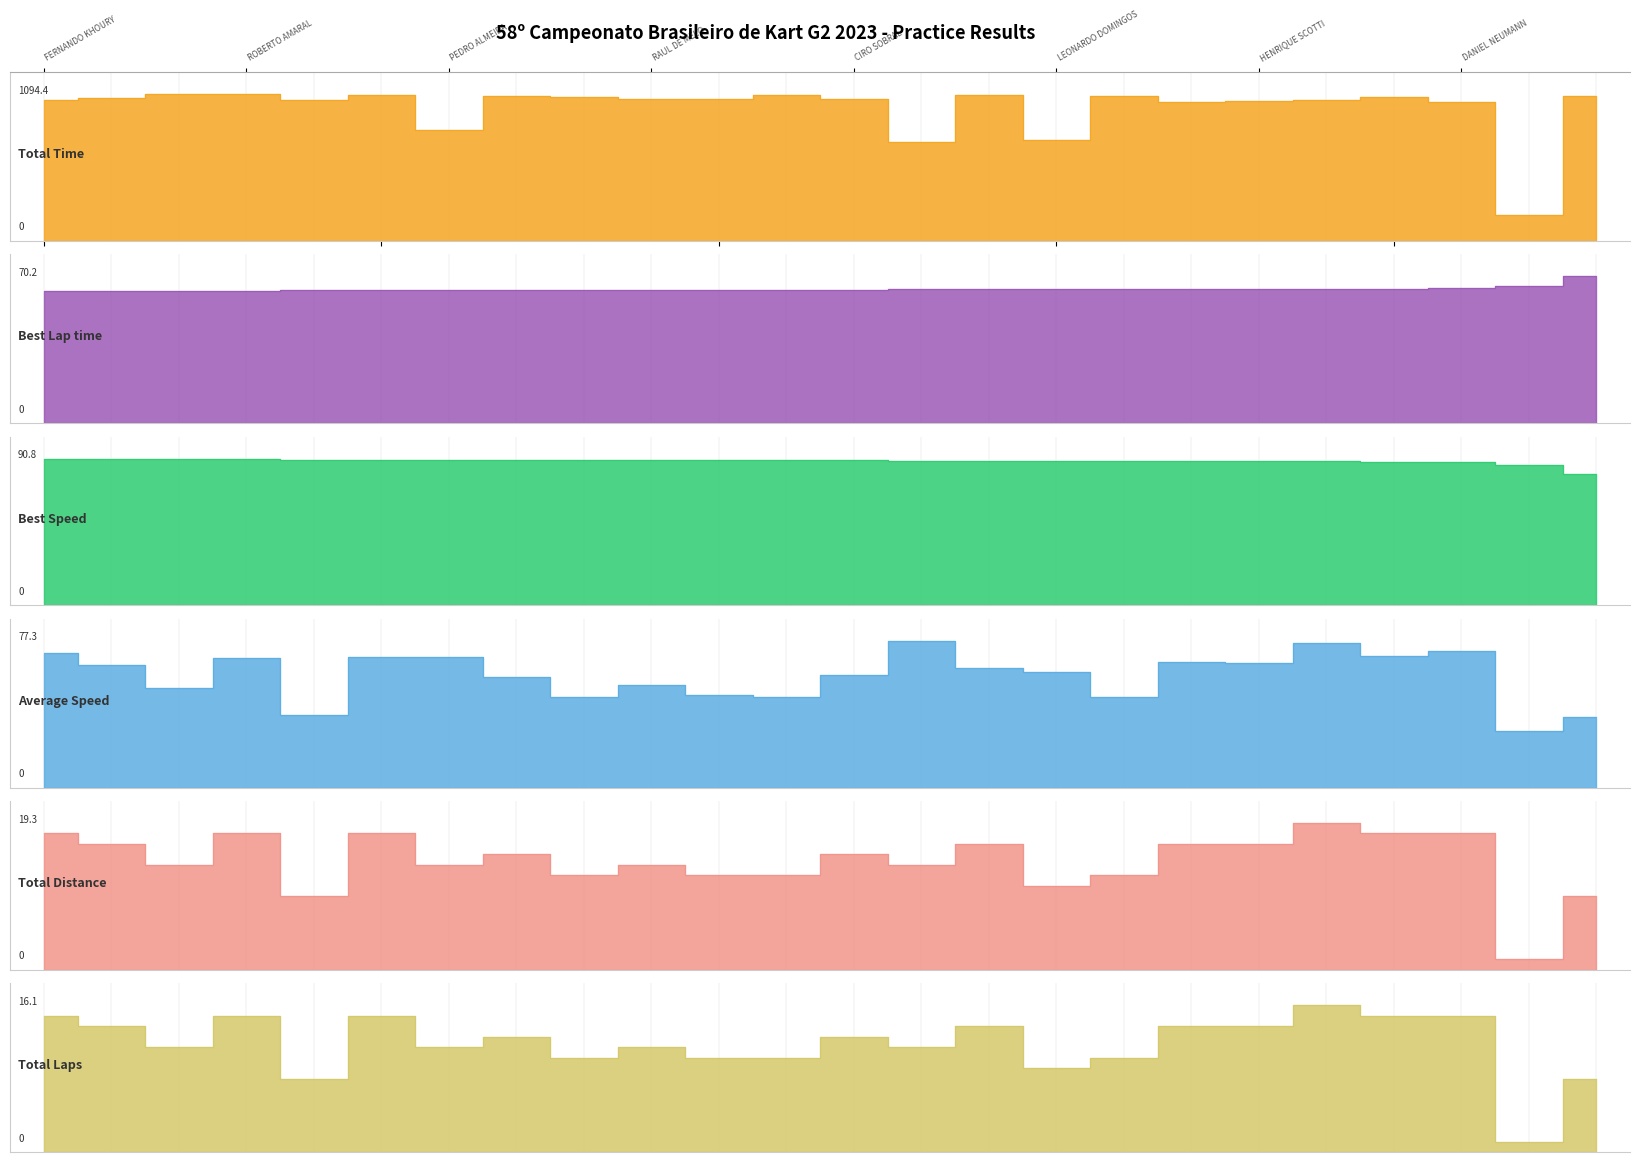

True or false: Total Laps and Total Time intersect in this chart.

False